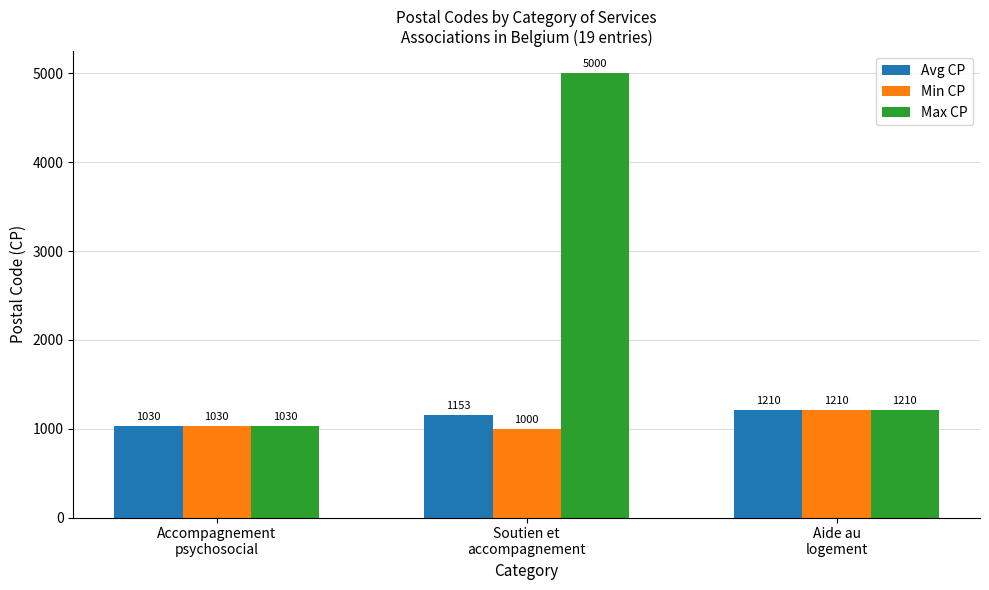

Reading left to right, list all the values displayed in this chart.

Avg CP: Accompagnement
psychosocial=1030	Soutien et
accompagnement=1153	Aide au
logement=1210
Min CP: Accompagnement
psychosocial=1030	Soutien et
accompagnement=1000	Aide au
logement=1210
Max CP: Accompagnement
psychosocial=1030	Soutien et
accompagnement=5000	Aide au
logement=1210